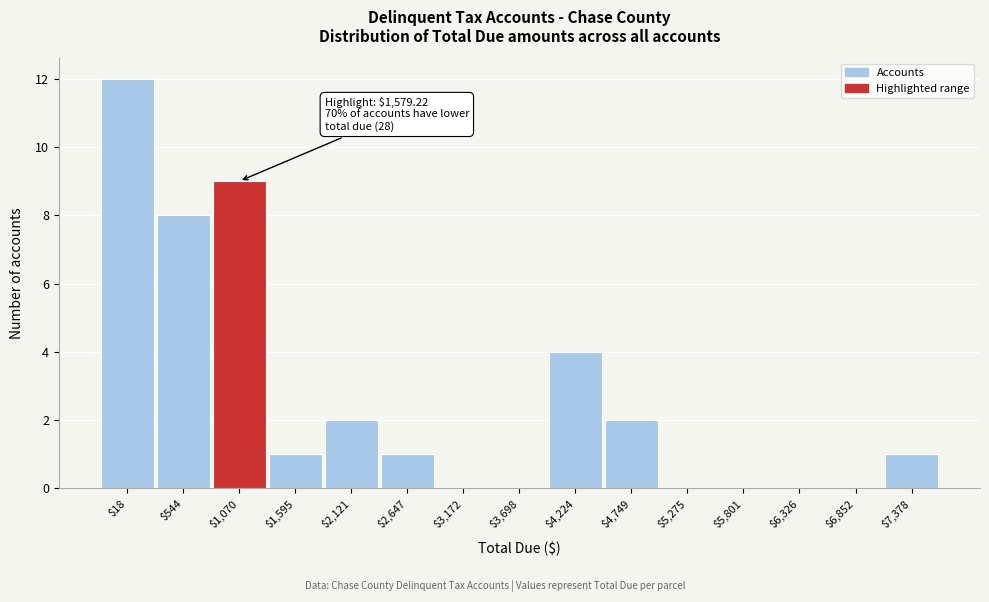

What is the maximum value shown in the chart?

12